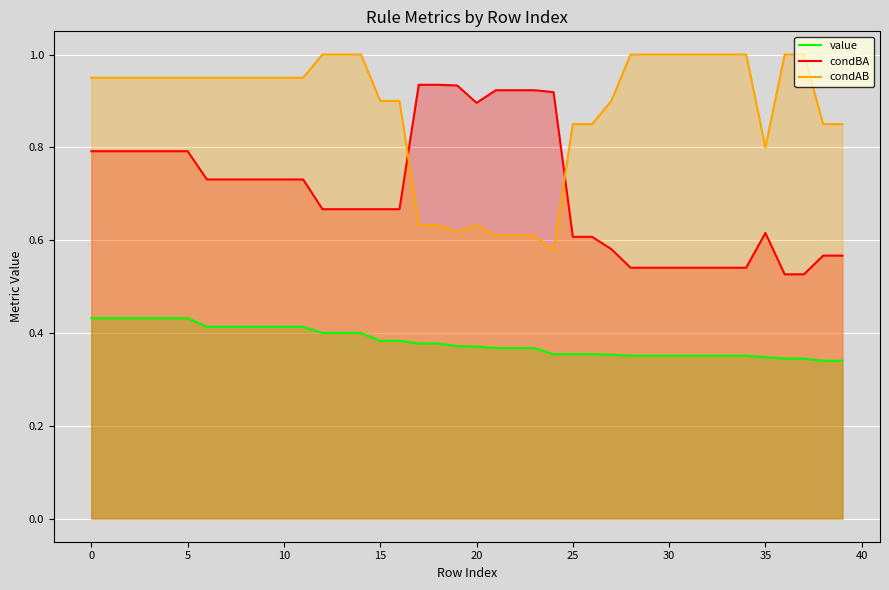

What is the greatest value displayed?

1.0